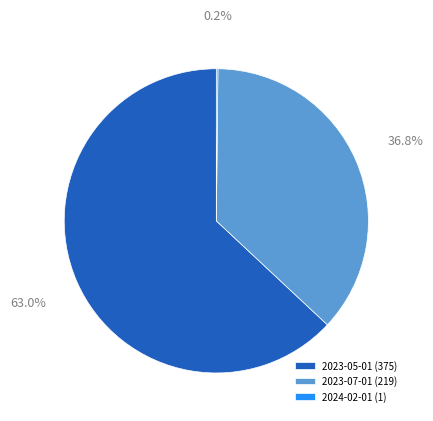

To the nearest percent, what percentage of the pie is 2023-05-01?

63%